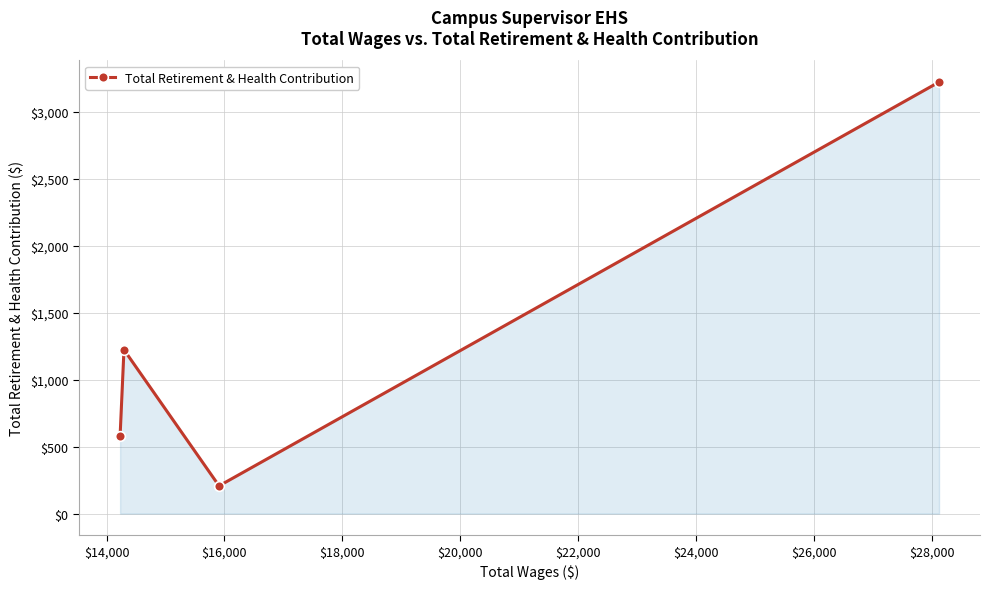

What is the value of the 3rd point from the left?

207